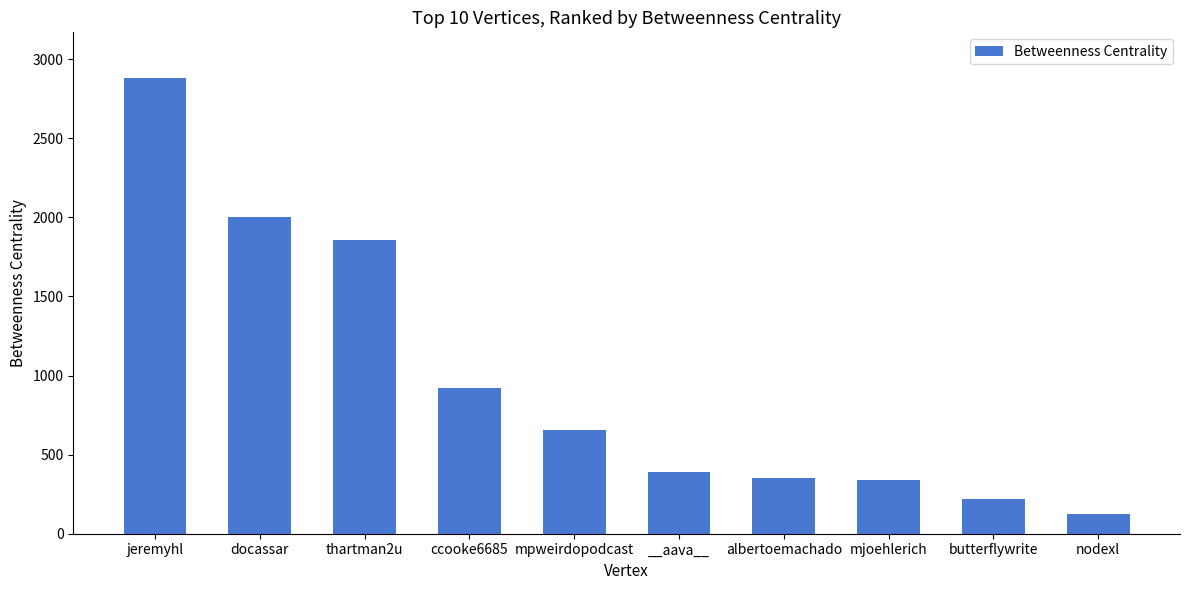

What is the change in value from ccooke6685 to mjoehlerich?

-580.1